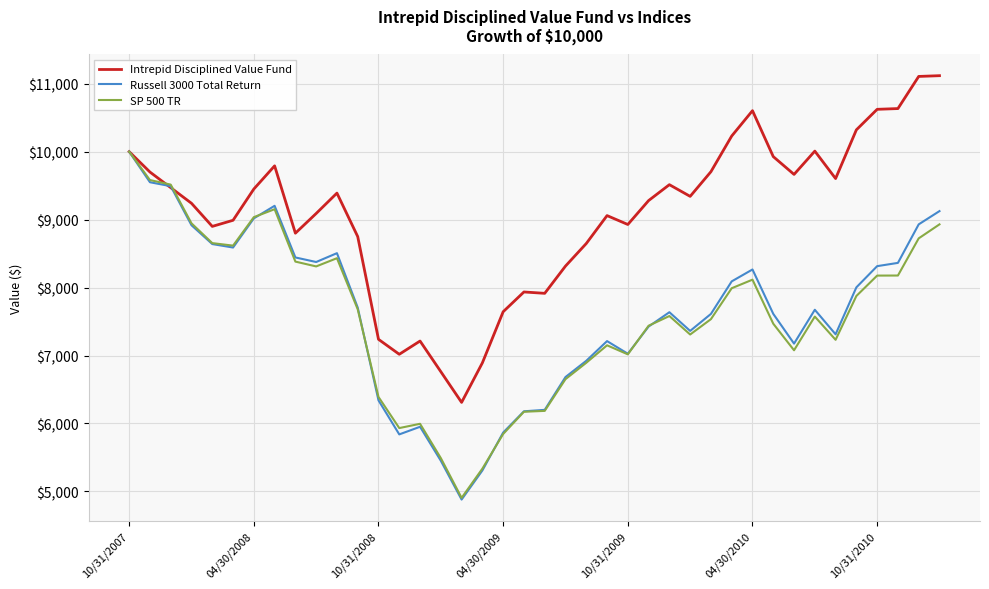

Which series has the largest total across all categories?

Intrepid Disciplined Value Fund